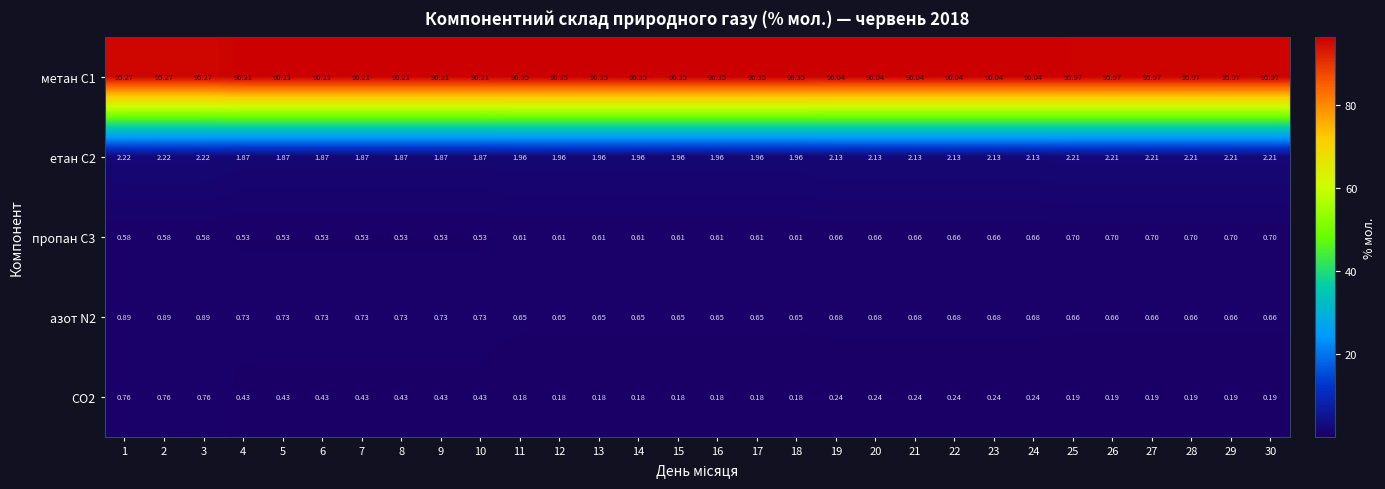

How many values in the метан С1 series are below 96?

9